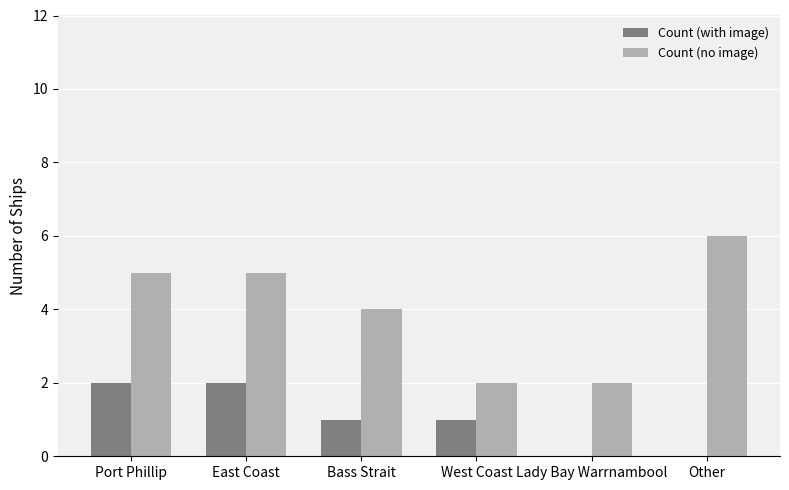

Which series has the largest total across all categories?

Count (no image)